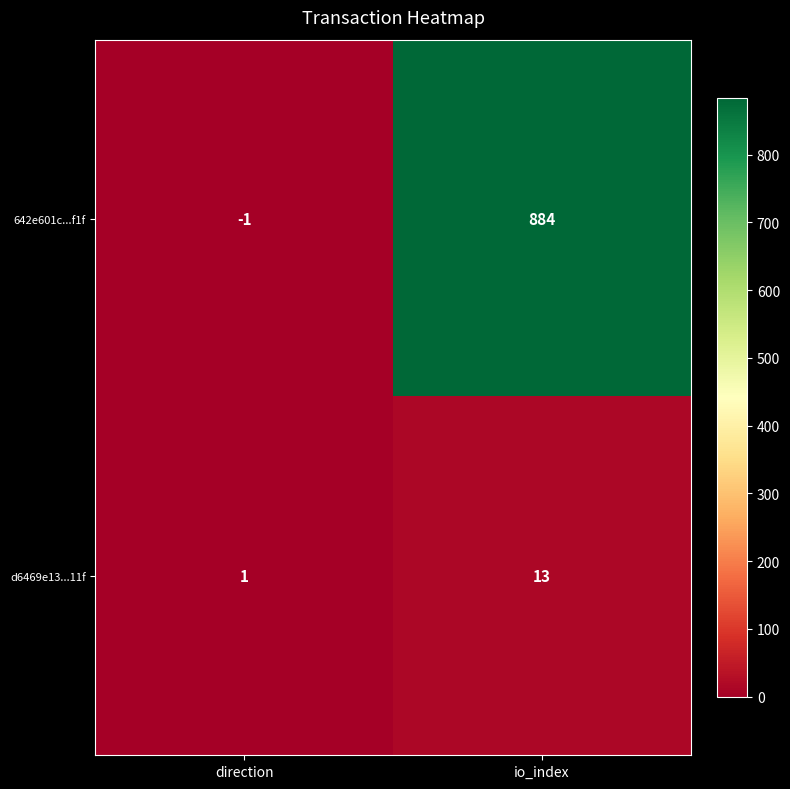

What is the total value across all series at io_index?

897